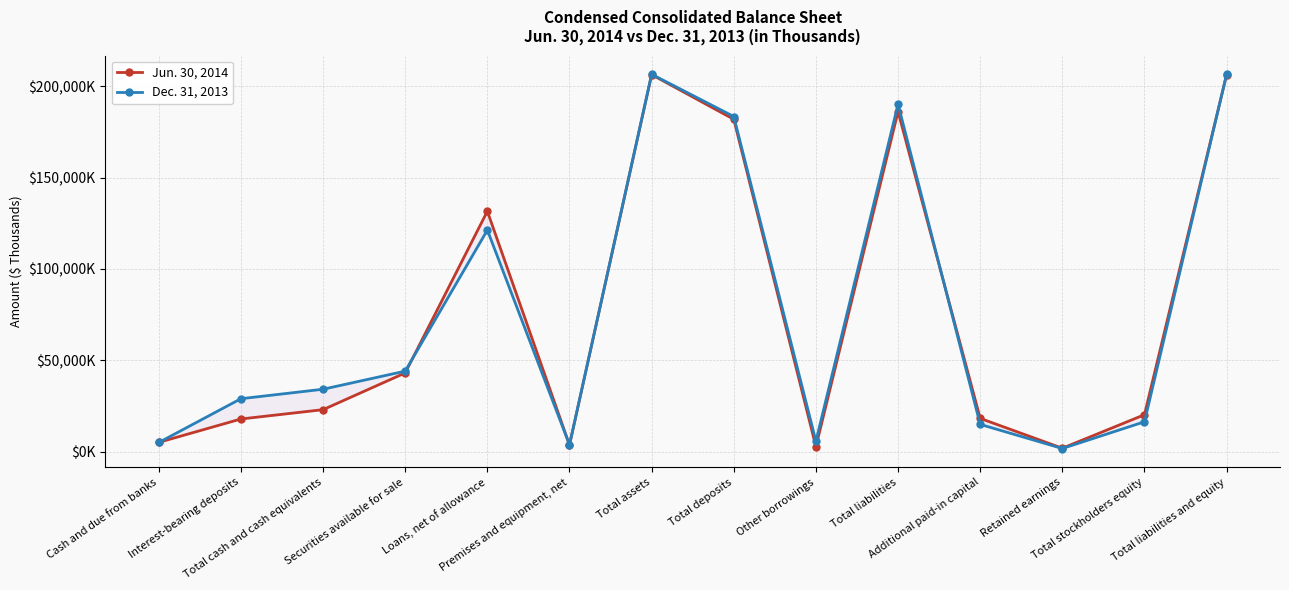

Count the number of categories in the chart.

14